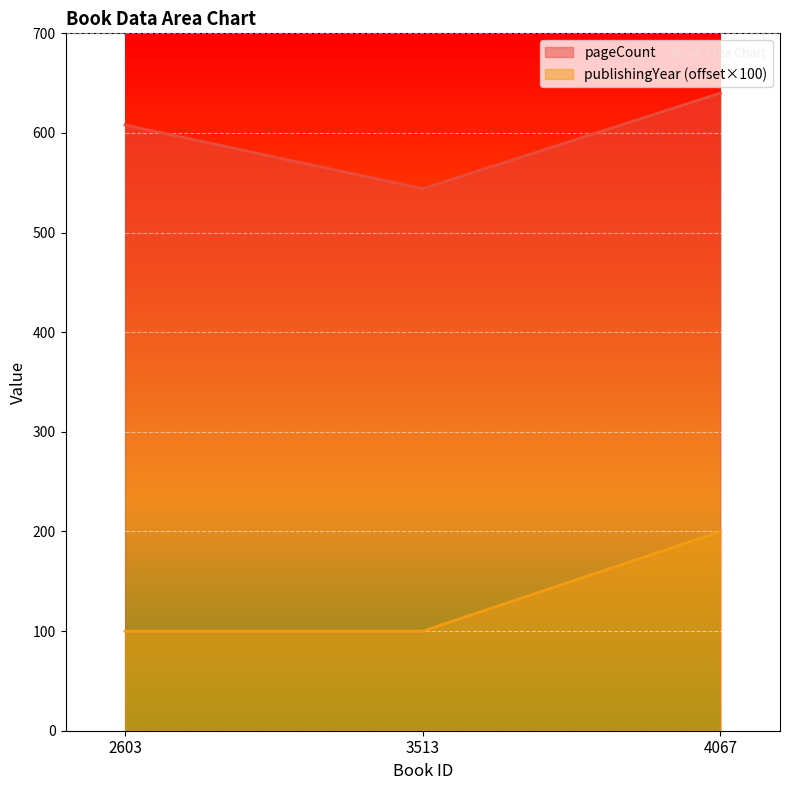

How many values in the pageCount series exceed 608?

1